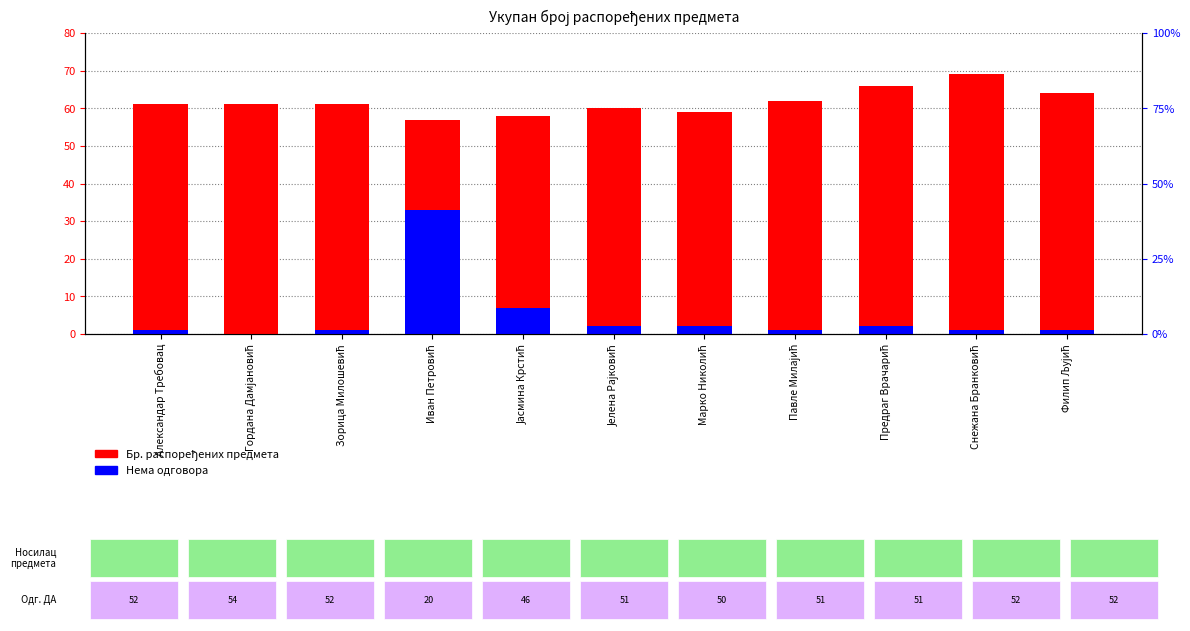

What is the difference between the maximum and minimum values in the Бр. распоређених предмета series?

12